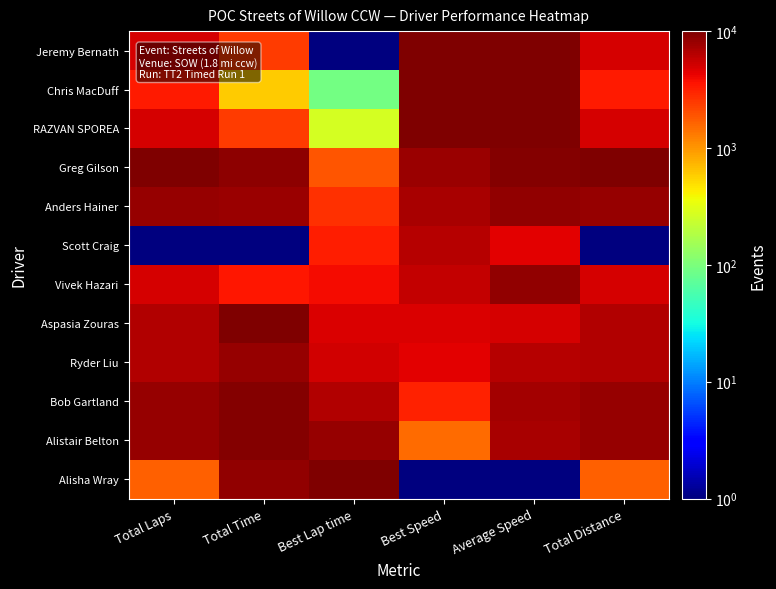

How many distinct data groups are displayed?

12